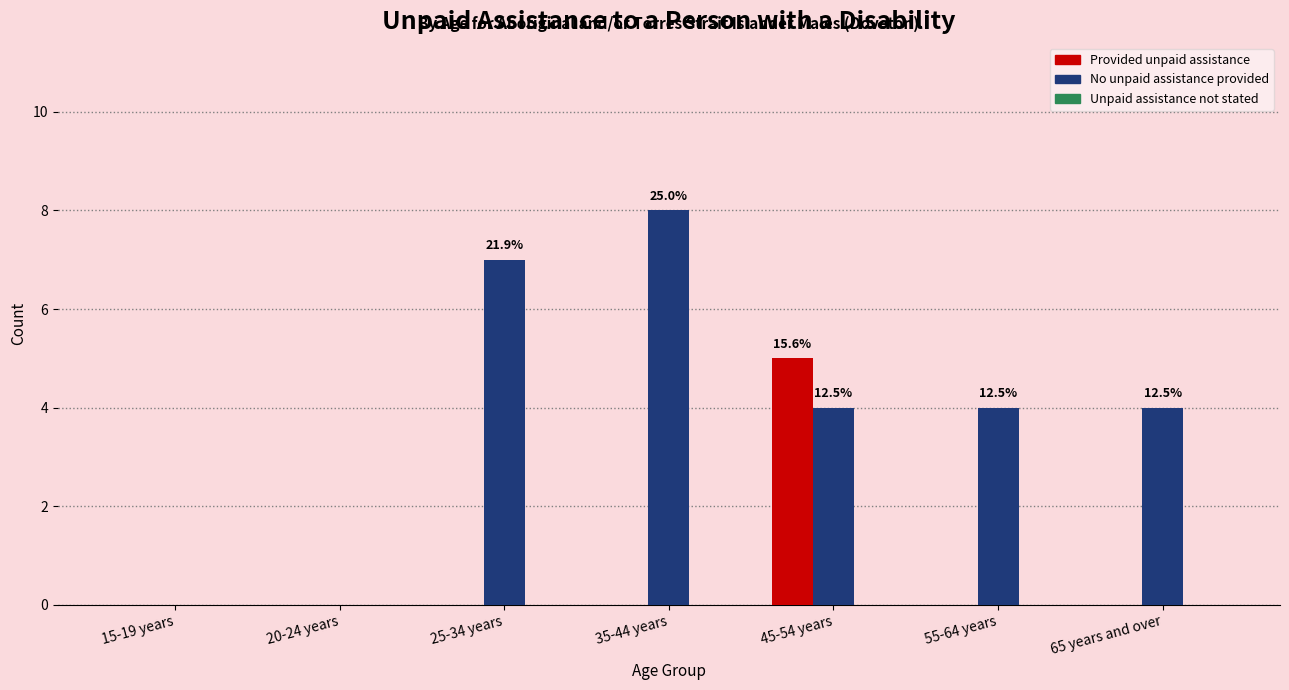

Which series has the largest total across all categories?

No unpaid assistance provided